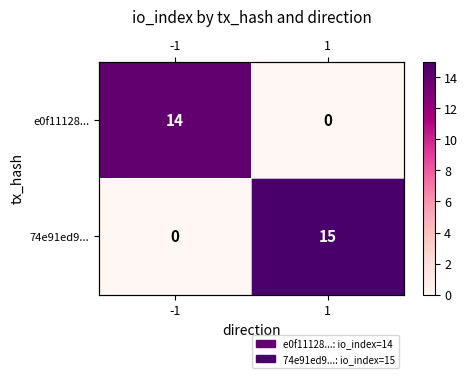

What is the difference between the e0f11128... values at 1 and -1?

14